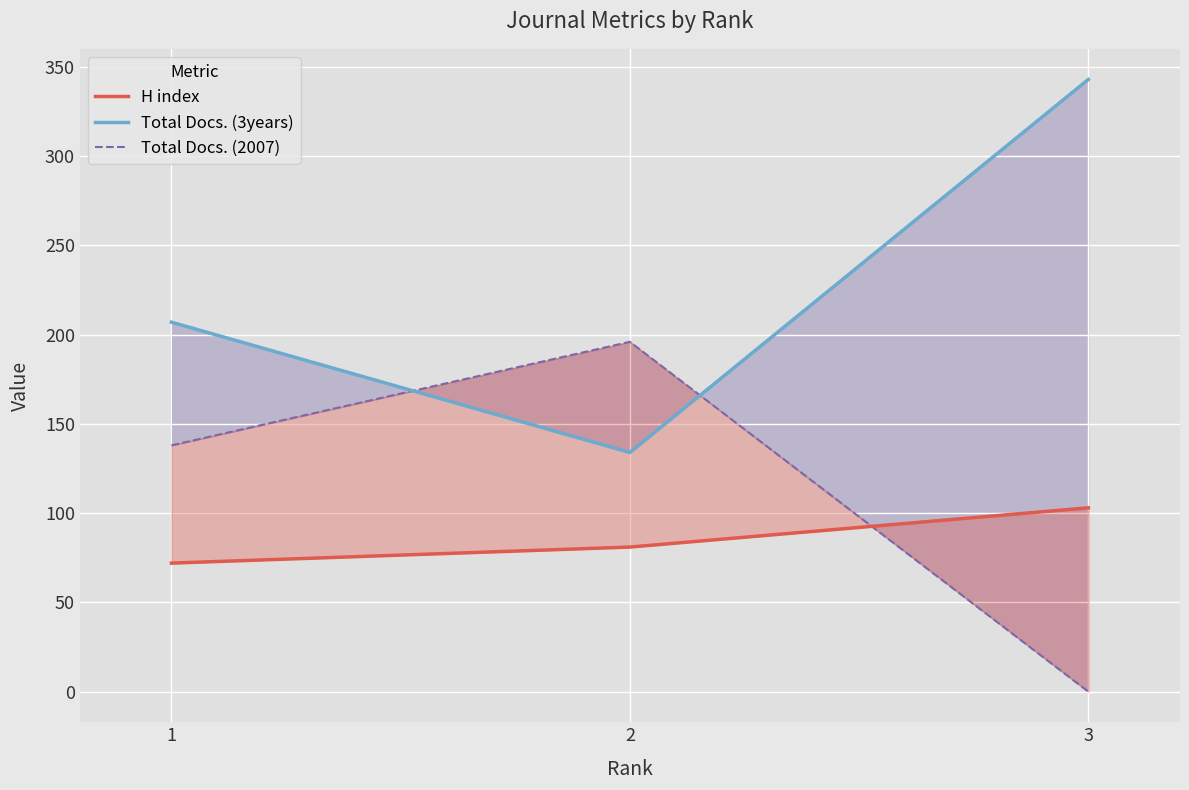

True or false: Total Docs. (3years) has a value of 207 at 1.

True